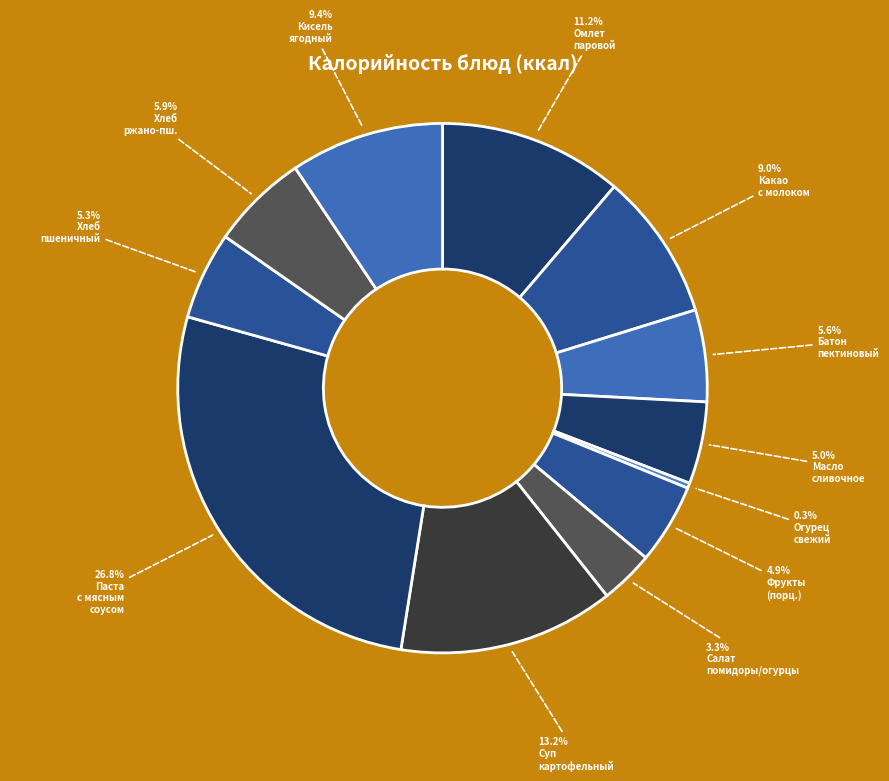

How many segments does this pie chart have?

12